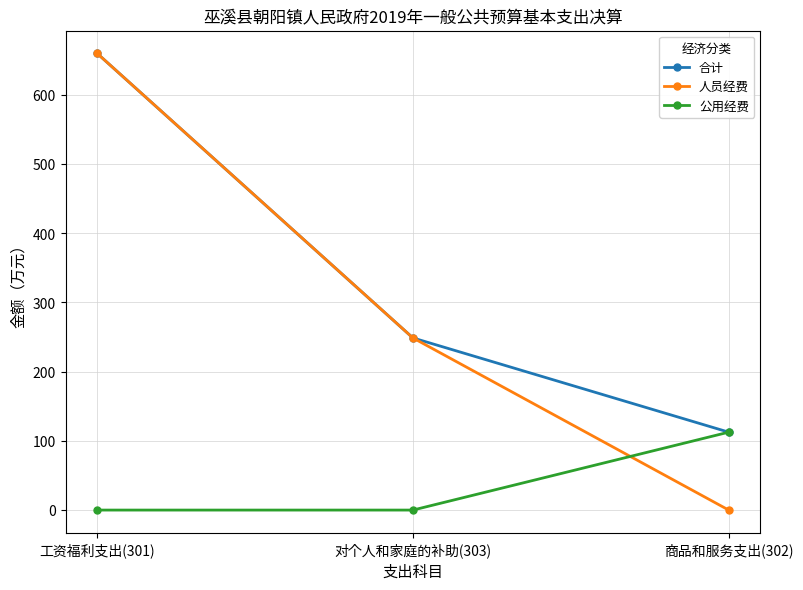

The value of 公用经费 at 工资福利支出(301) is 76.0. True or false?

False